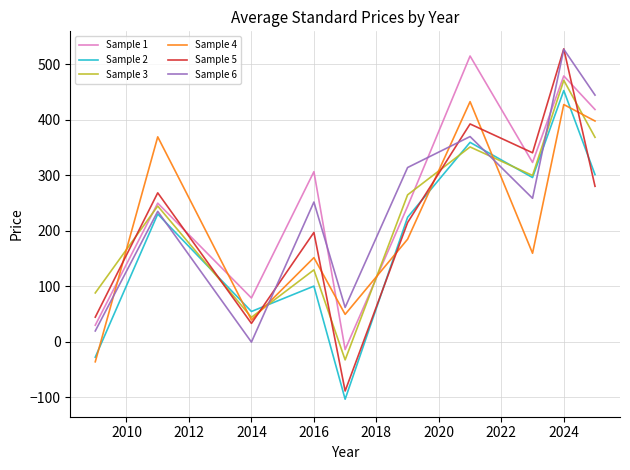

True or false: Sample 1 and Sample 2 intersect in this chart.

False